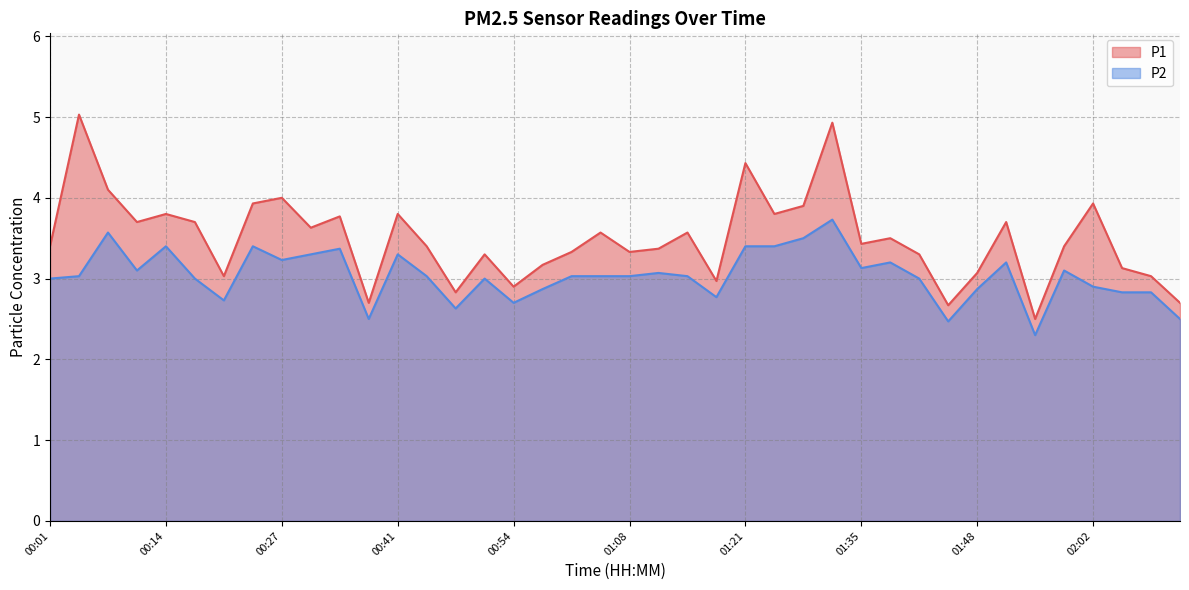

Which series has the largest range (max minus min)?

P1